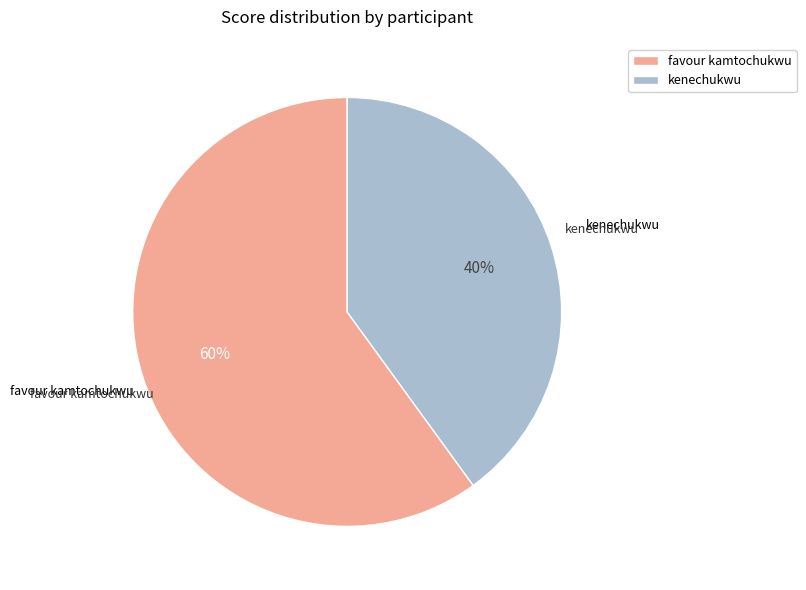

Do favour kamtochukwu and kenechukwu together represent more than half of the pie?

Yes